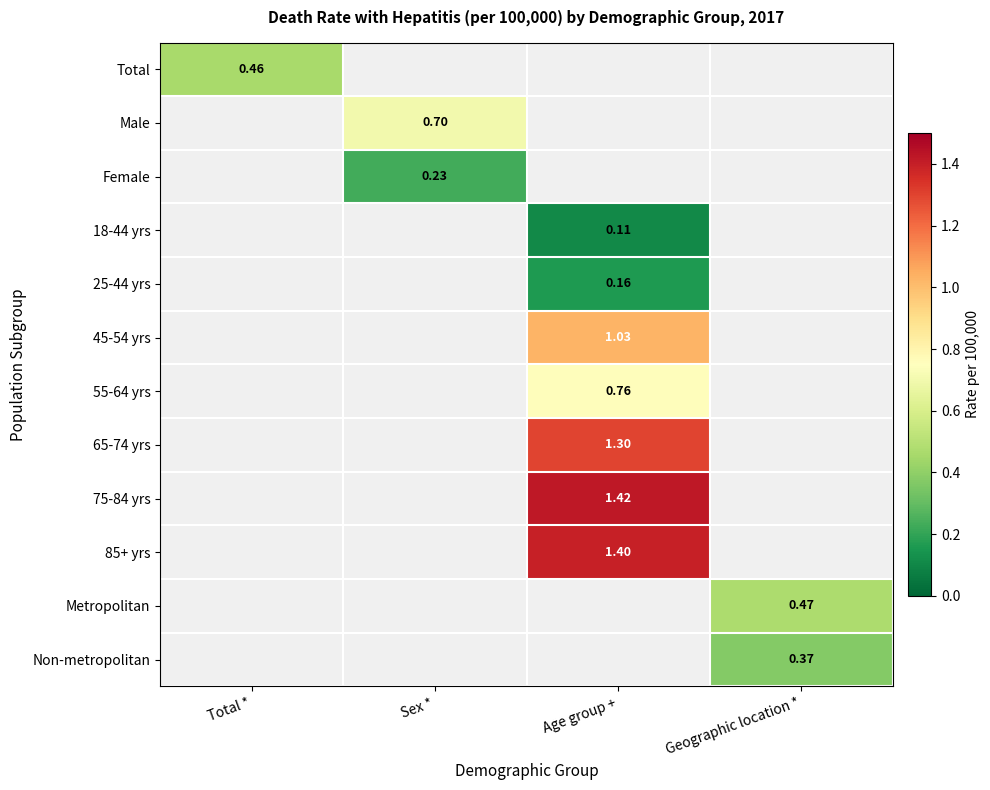

How many data points in 75-84 yrs are above 1?

1